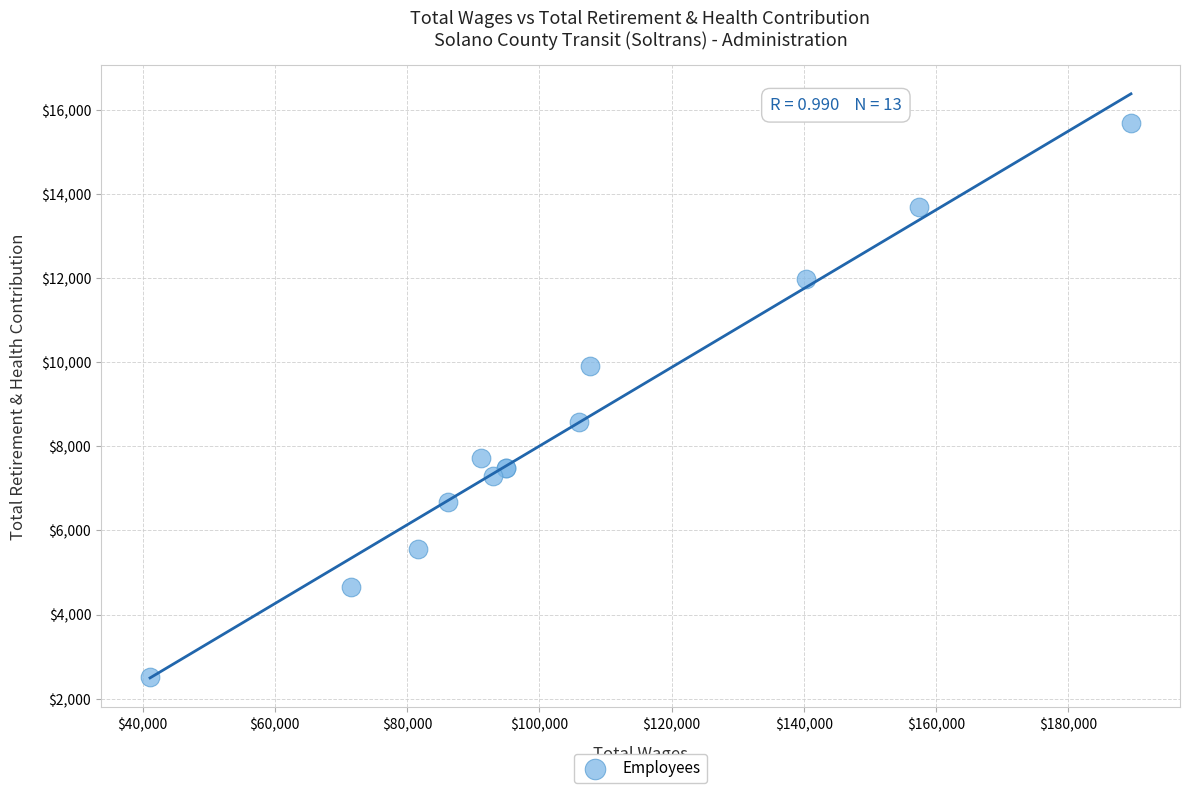

What Y value in the scatter plot is closest to 9090?

8575